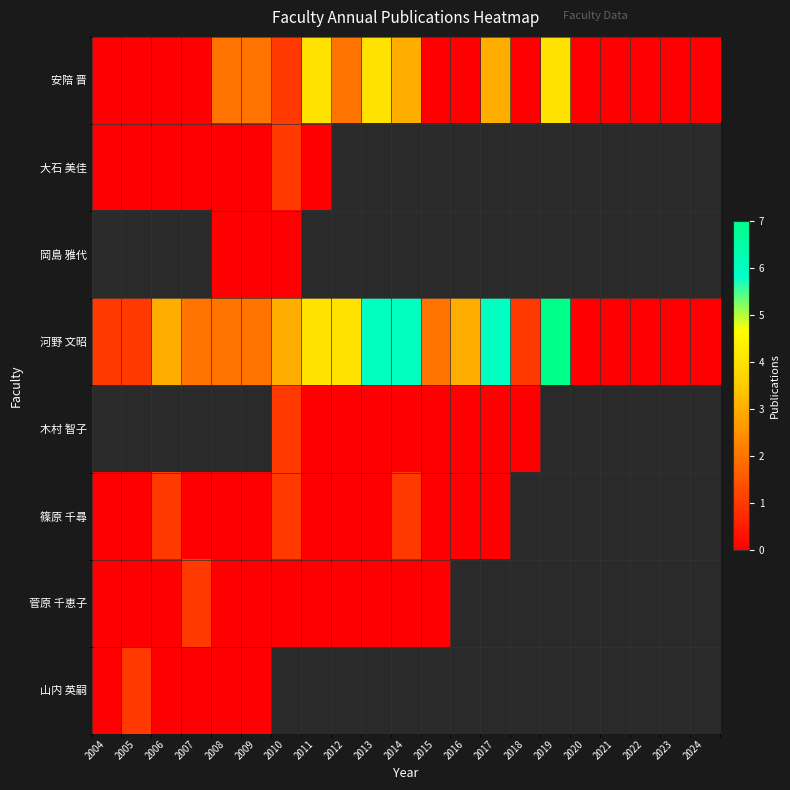

The value of 篠原 千尋 at 2004 is 0.0. True or false?

True